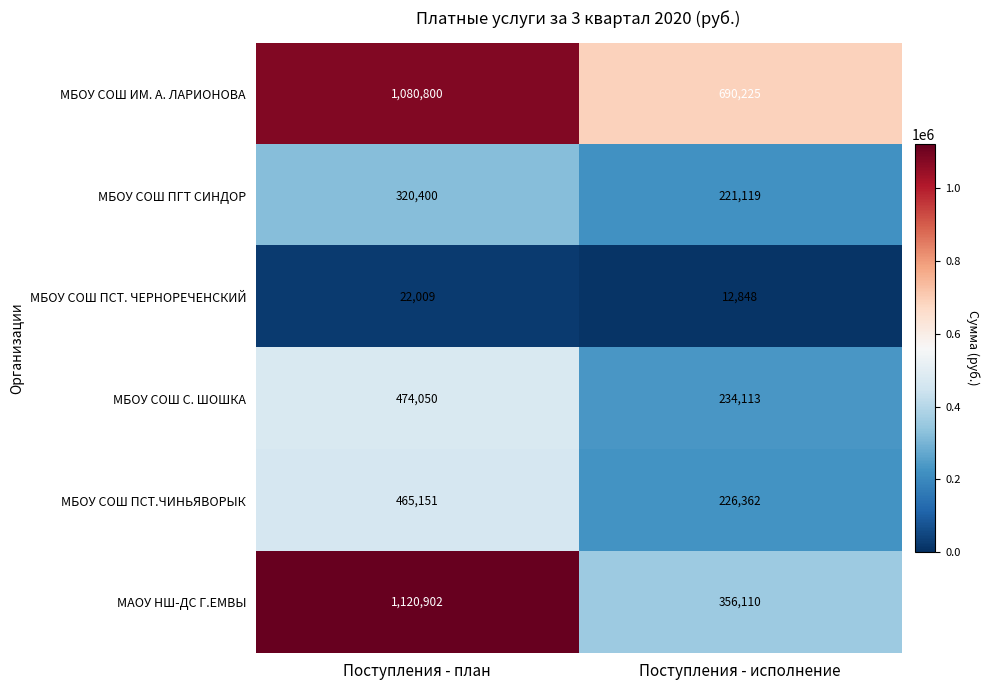

Which category has the lowest value across all series?

Поступления - исполнение